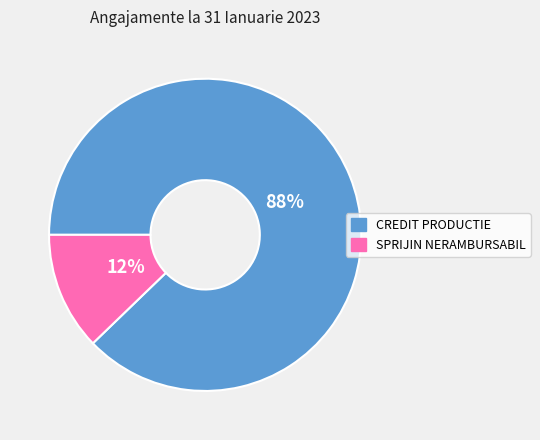

Does SPRIJIN NERAMBURSABIL represent more than half of the total?

No